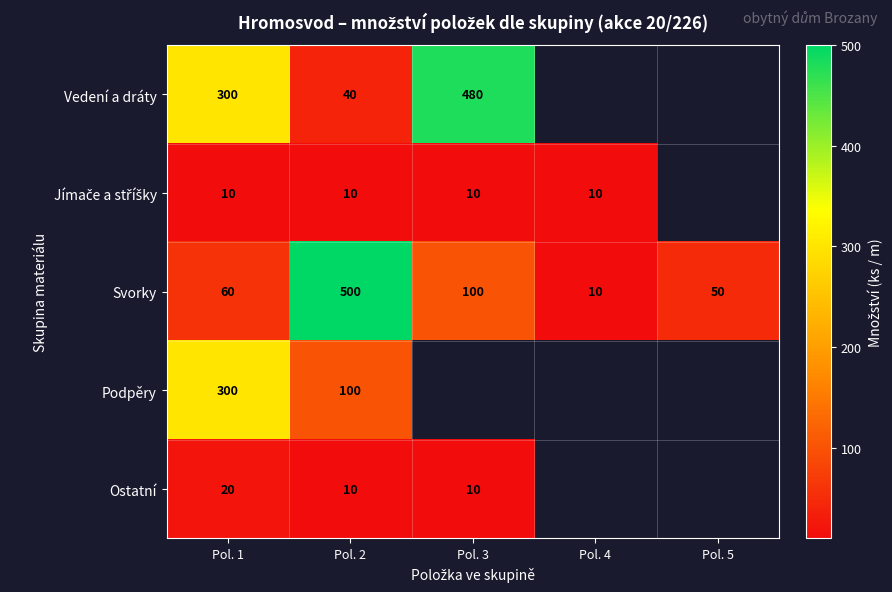

True or false: Svorky has a value of 100 at Pol. 3.

True